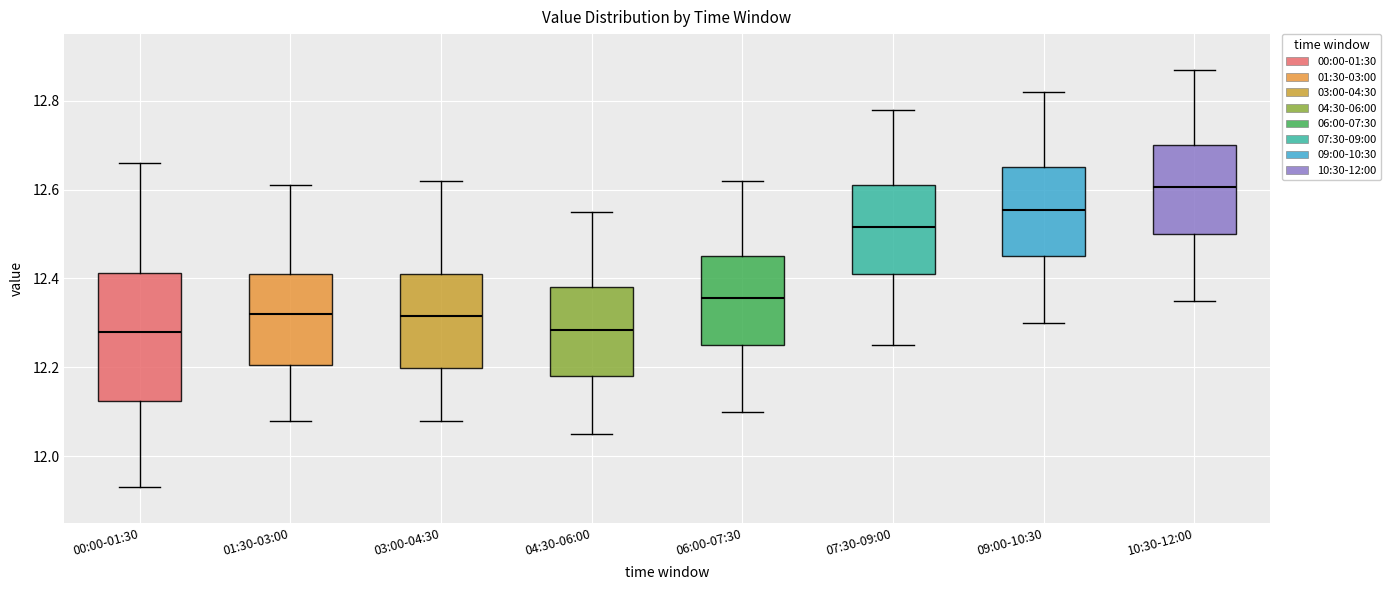

Reading left to right, read every box against the y-axis: the position of its median line, the range the box covers, and the ends of its whiskers. The values are not printed on the chart, so give them approximately, as read against the axis.

00:00-01:30: median 12.28, box 12.12 to 12.42, whiskers 11.94 to 12.66
01:30-03:00: median 12.32, box 12.20 to 12.42, whiskers 12.08 to 12.62
03:00-04:30: median 12.32, box 12.20 to 12.42, whiskers 12.08 to 12.62
04:30-06:00: median 12.28, box 12.18 to 12.38, whiskers 12.06 to 12.56
06:00-07:30: median 12.36, box 12.26 to 12.46, whiskers 12.10 to 12.62
07:30-09:00: median 12.52, box 12.42 to 12.62, whiskers 12.26 to 12.78
09:00-10:30: median 12.56, box 12.46 to 12.66, whiskers 12.30 to 12.82
10:30-12:00: median 12.60, box 12.50 to 12.70, whiskers 12.36 to 12.88